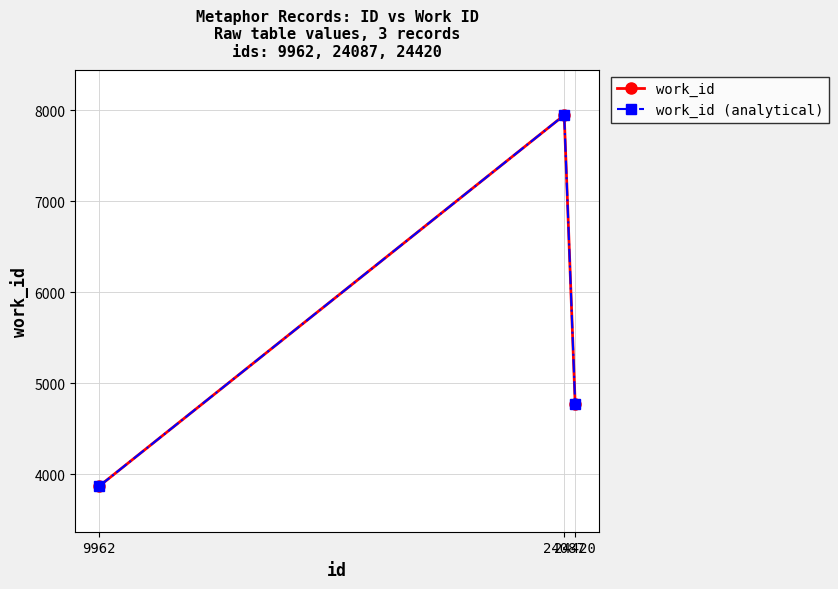

The work_id series shows 7846 at 24420. True or false?

False